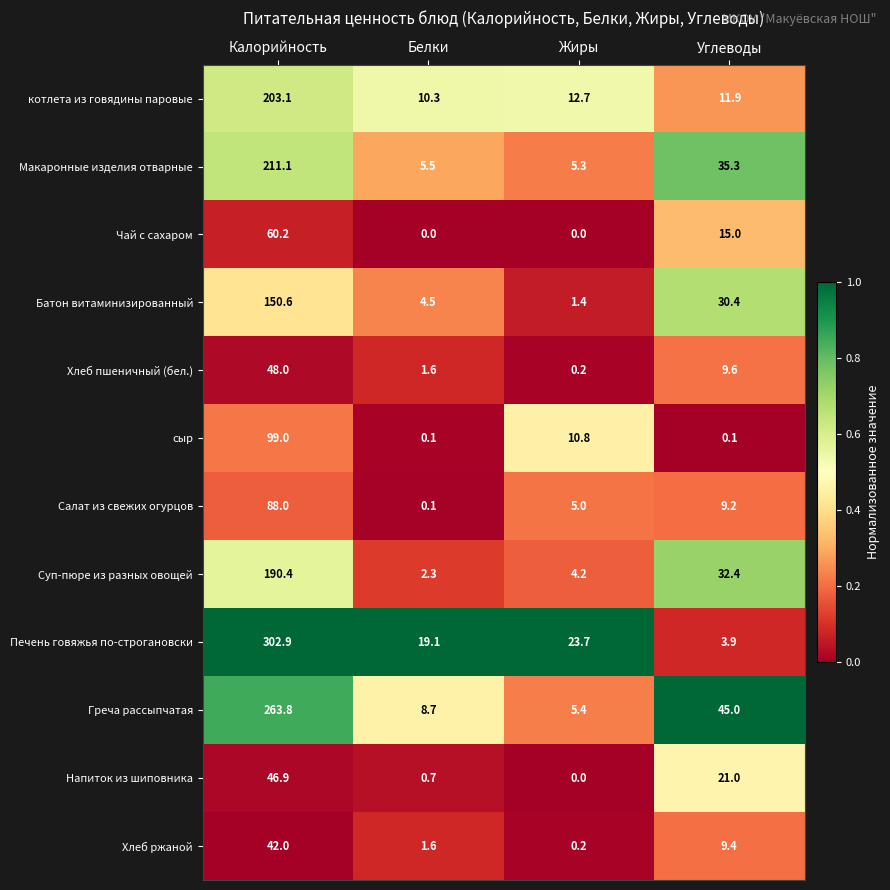

What is the total value across all series at Углеводы?

223.2